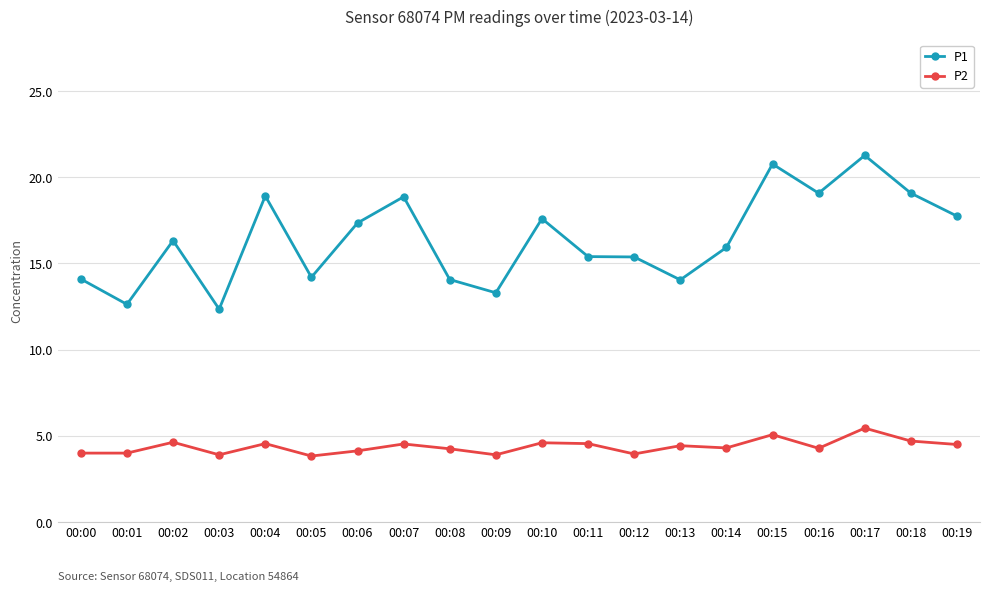

Is it true that P2 equals 3.8 at 00:05?

True